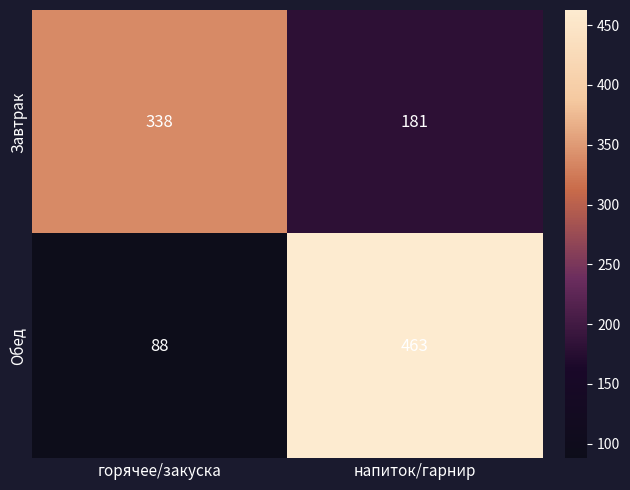

List the series in order of their peak value, lowest first.

Завтрак, Обед